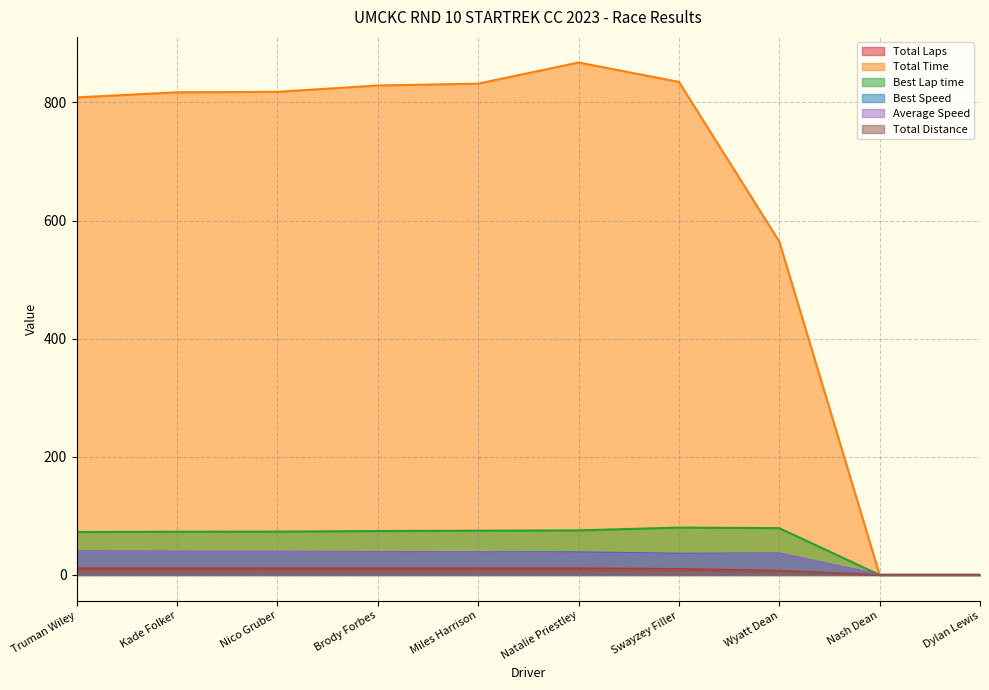

What is the spread (max minus min) of values at Brody Forbes?

819.9